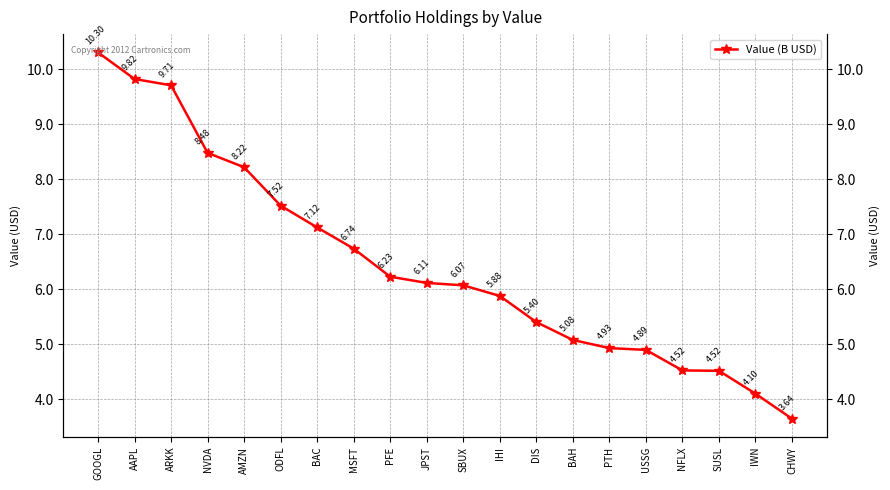

What is the sum of all values?

129.3